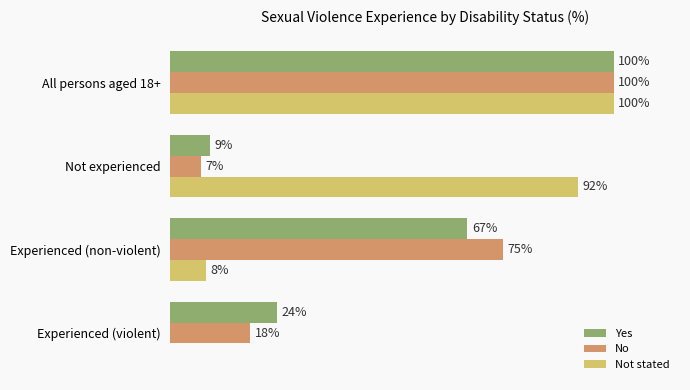

Which label corresponds to the largest value in the chart?

All persons aged 18+